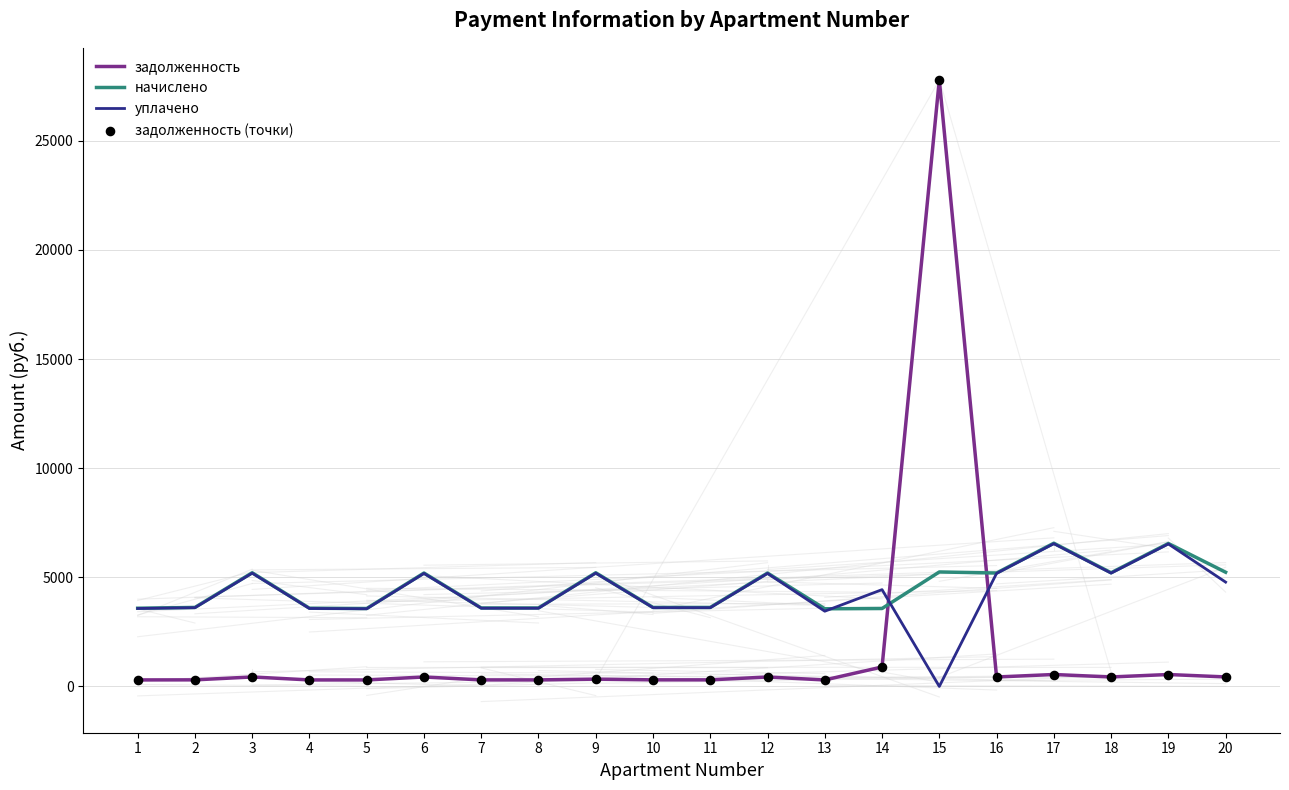

Which series has the widest spread of values?

задолженность